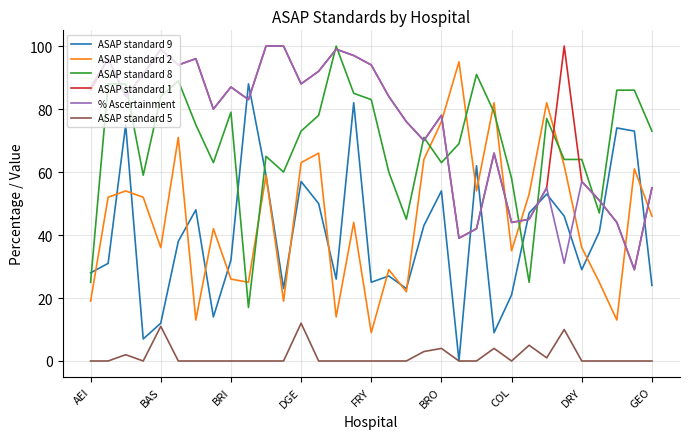

True or false: ASAP standard 5 and % Ascertainment cross at least once.

False